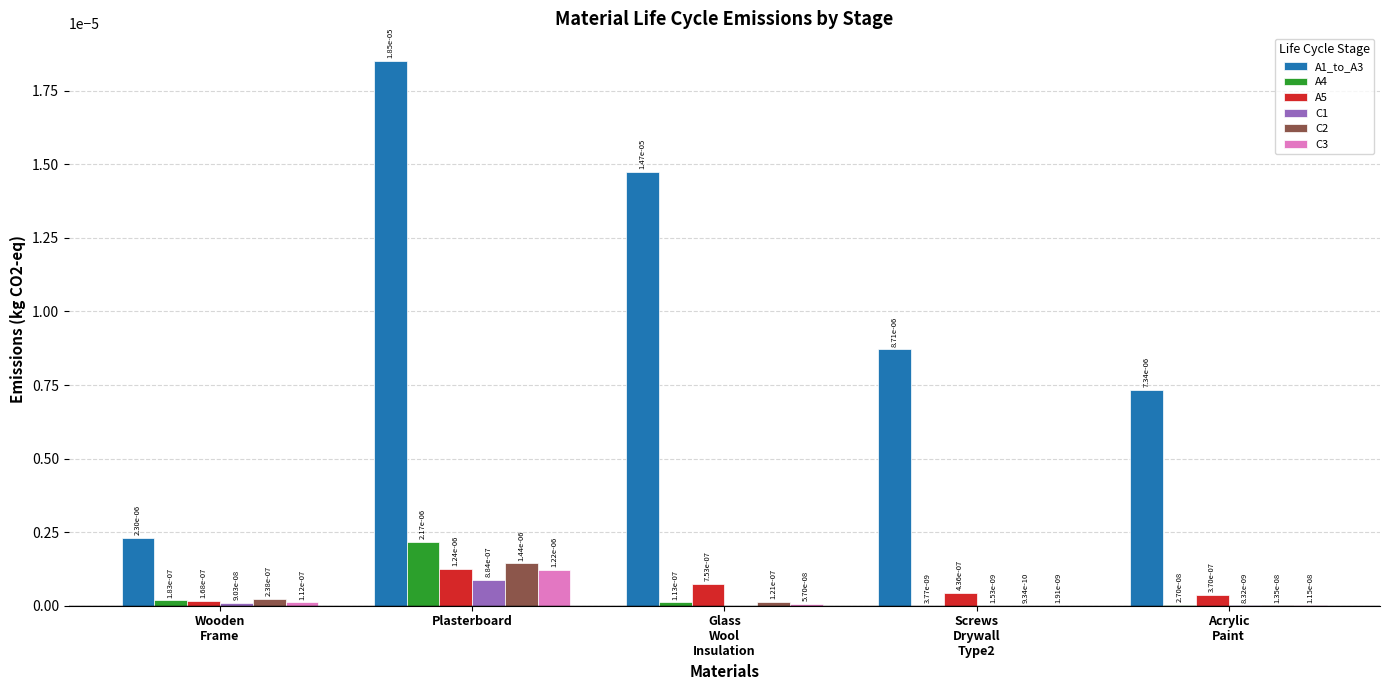

How many A5 values are between 0 and 1?

5